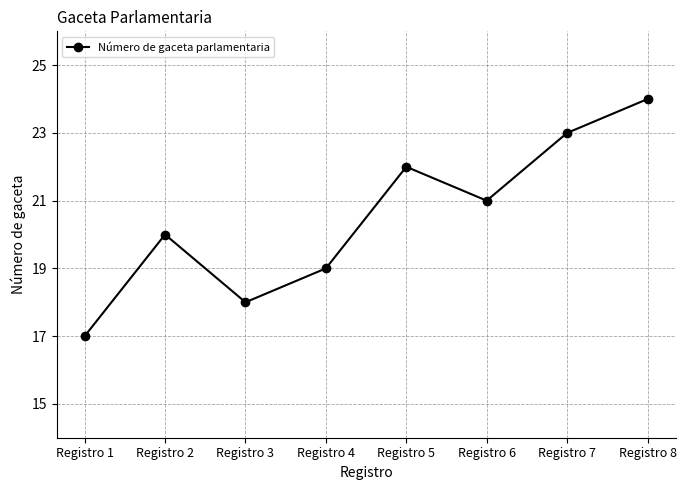

Between Registro 6 and Registro 1, which is larger?

Registro 6